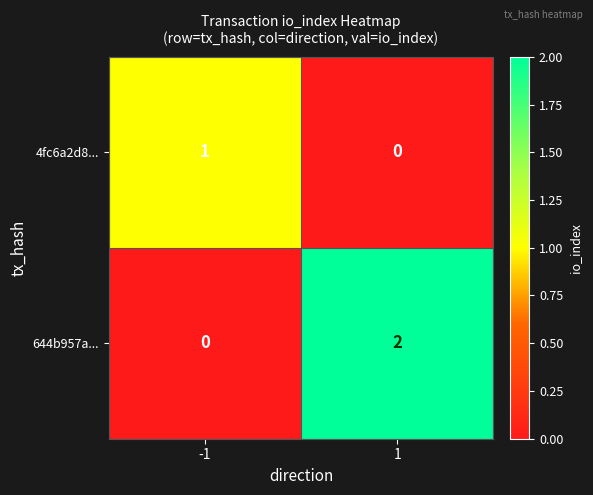

Between -1 and 1, which series saw the biggest shift?

644b957a...